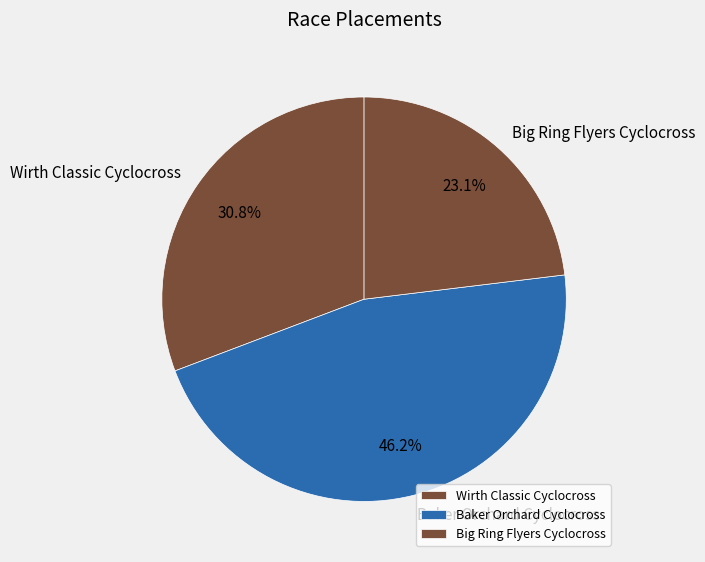

What percentage do Wirth Classic Cyclocross and Baker Orchard Cyclocross together represent?

76.9%